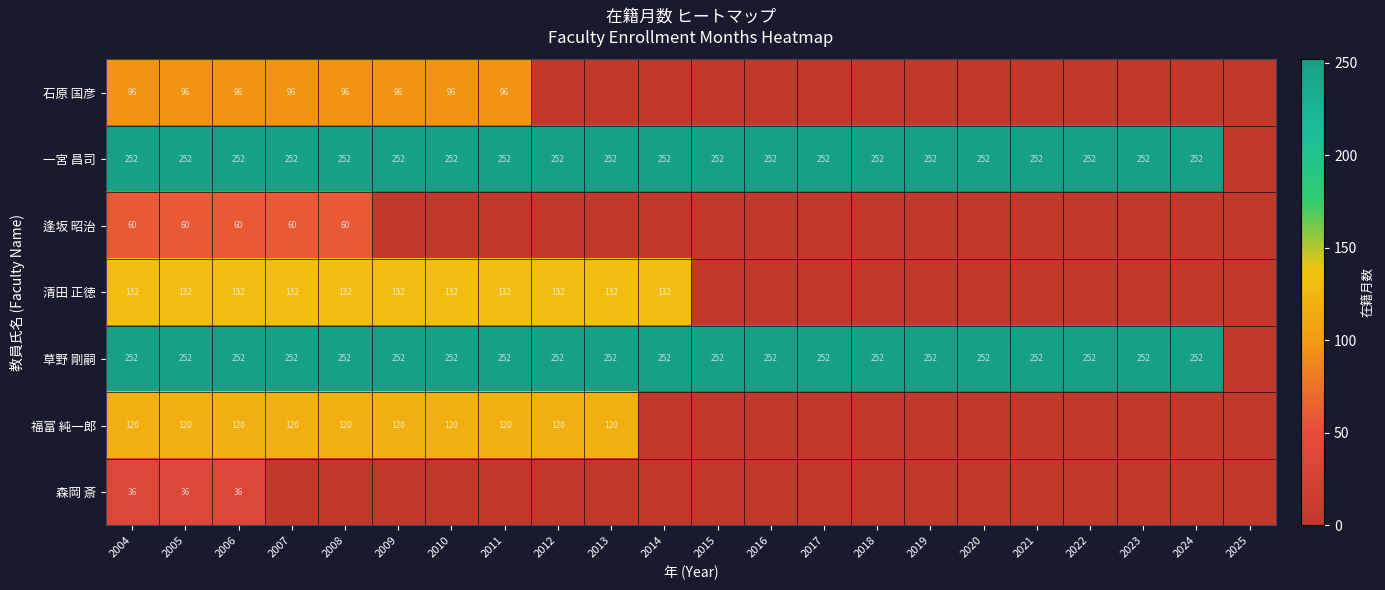

The 草野 剛嗣 series shows 414 at 2013. True or false?

False